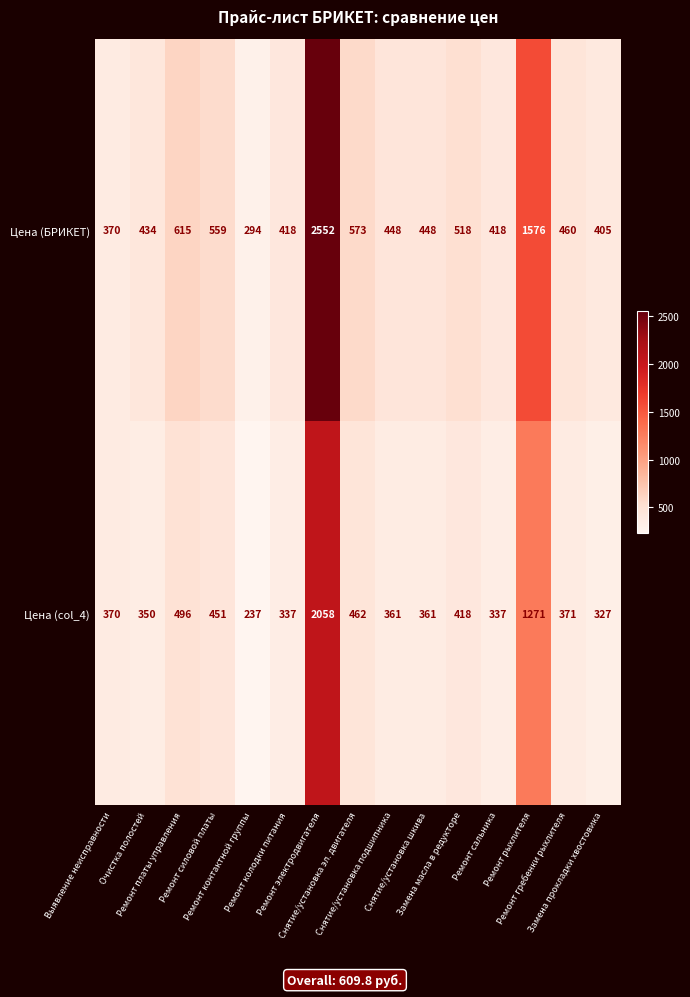

What is the sum of all Цена (col_4) values?

8207